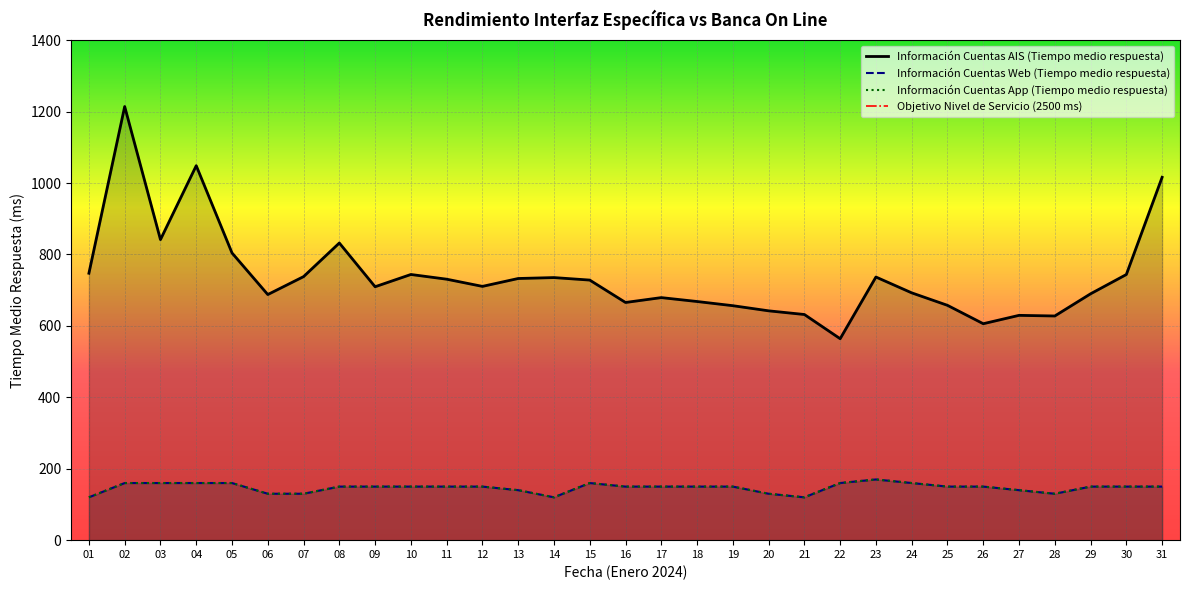

What is the highest value of the Información Cuentas AIS (Tiempo medio respuesta) series?

1214.3